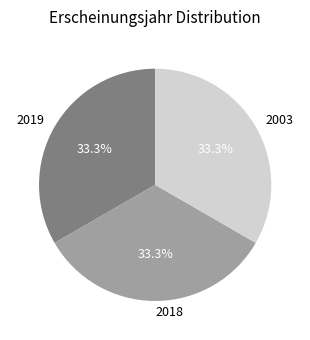

True or false: 2003 accounts for 46% of the total.

False